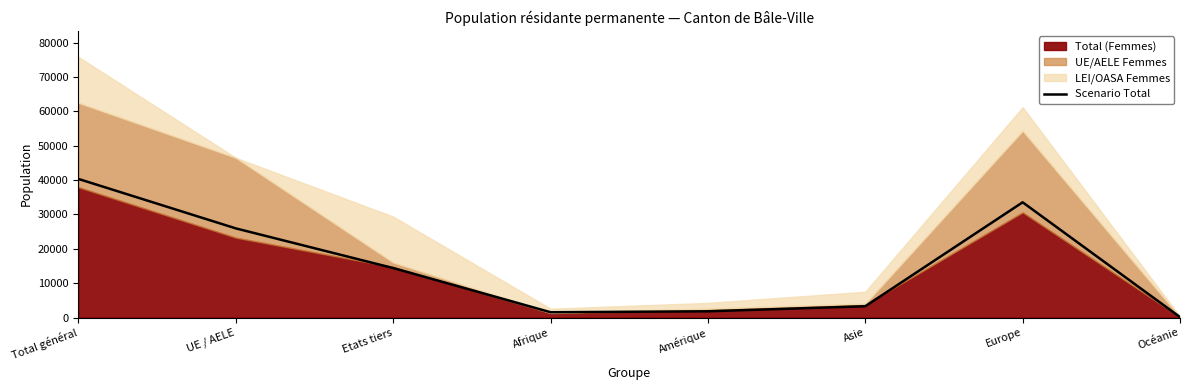

What is the change in value from Afrique to Asie?

+1743